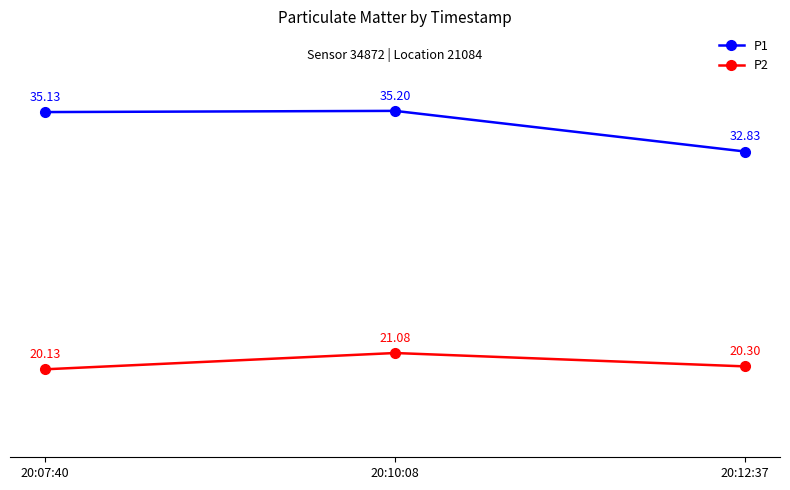

What position from the right is 20:07:40?

3